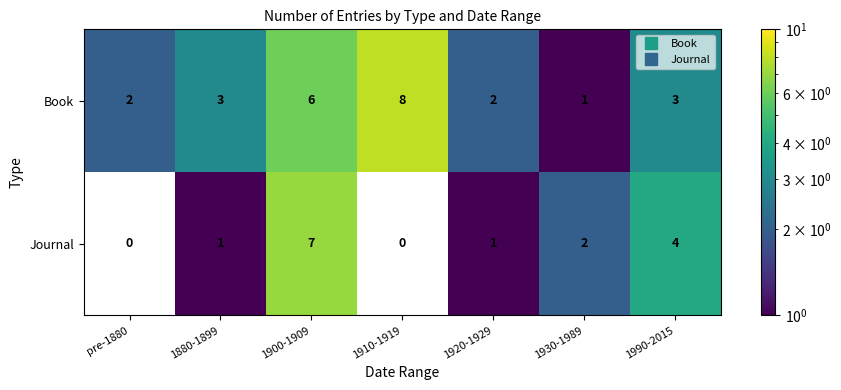

List the series in order of their peak value, highest first.

Book, Journal